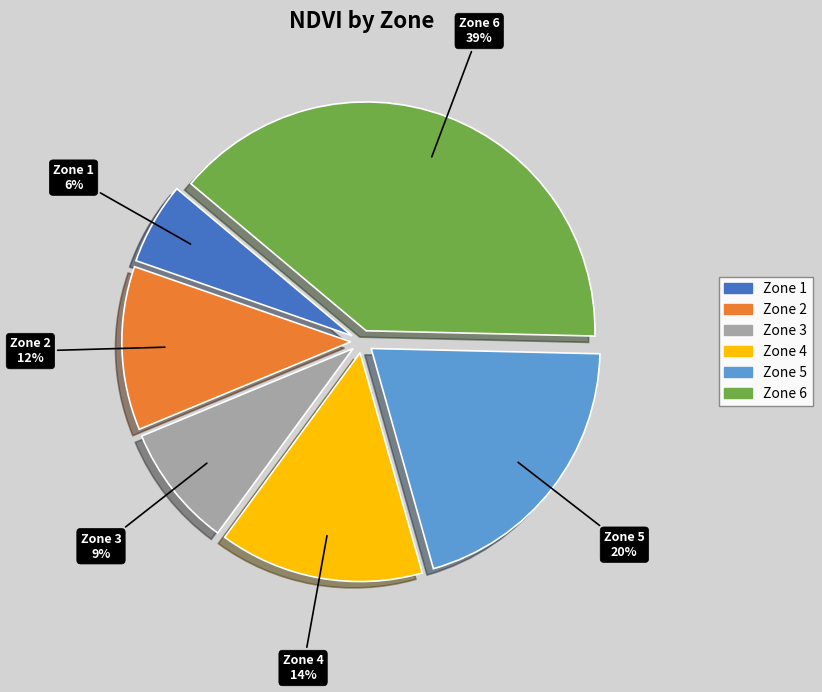

Which slice is the smallest?

Zone 1